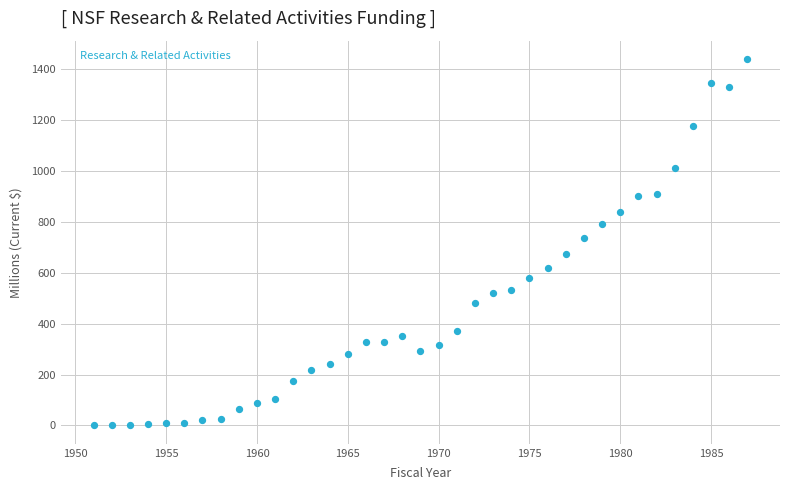

What is the range of X values (max minus min)?

36.0